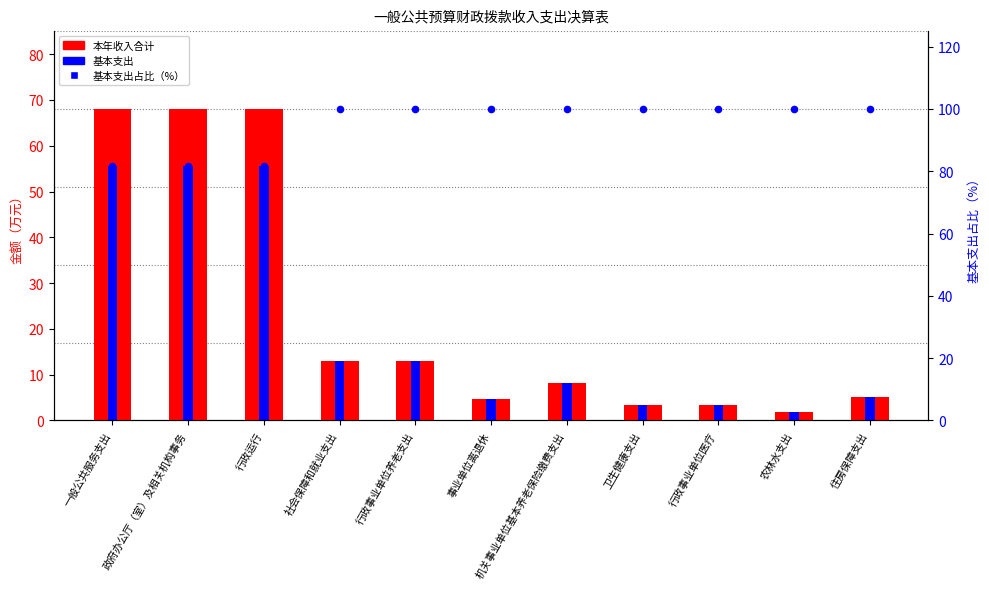

Is the value of 基本支出 at 行政事业单位医疗 greater than the value of 基本支出占比（%） at 社会保障和就业支出?

No